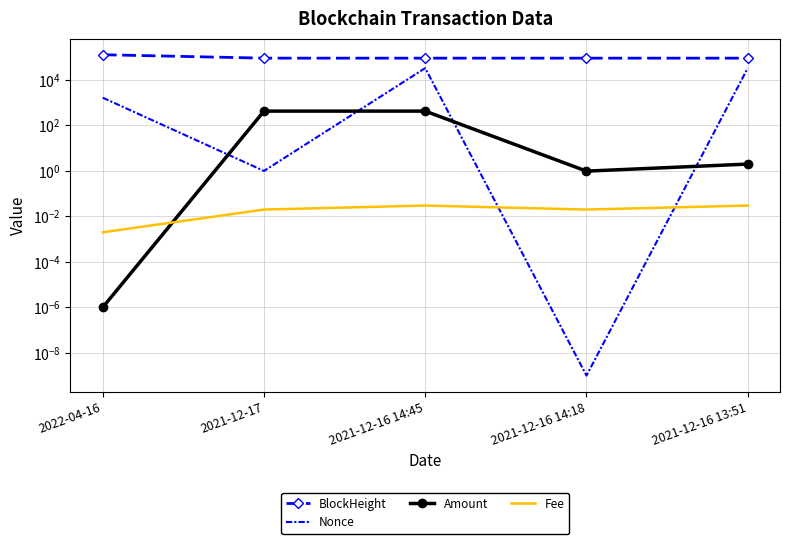

Reading left to right, list all the values displayed in this chart.

BlockHeight: 128696.0	90939.0	90799.0	90794.0	90790.0
Nonce: 1658.0	1.0	33215.0	0.0	33208.0
Amount: 0.0	426.6	426.6	1.0	2.0
Fee: 0.0	0.0	0.0	0.0	0.0